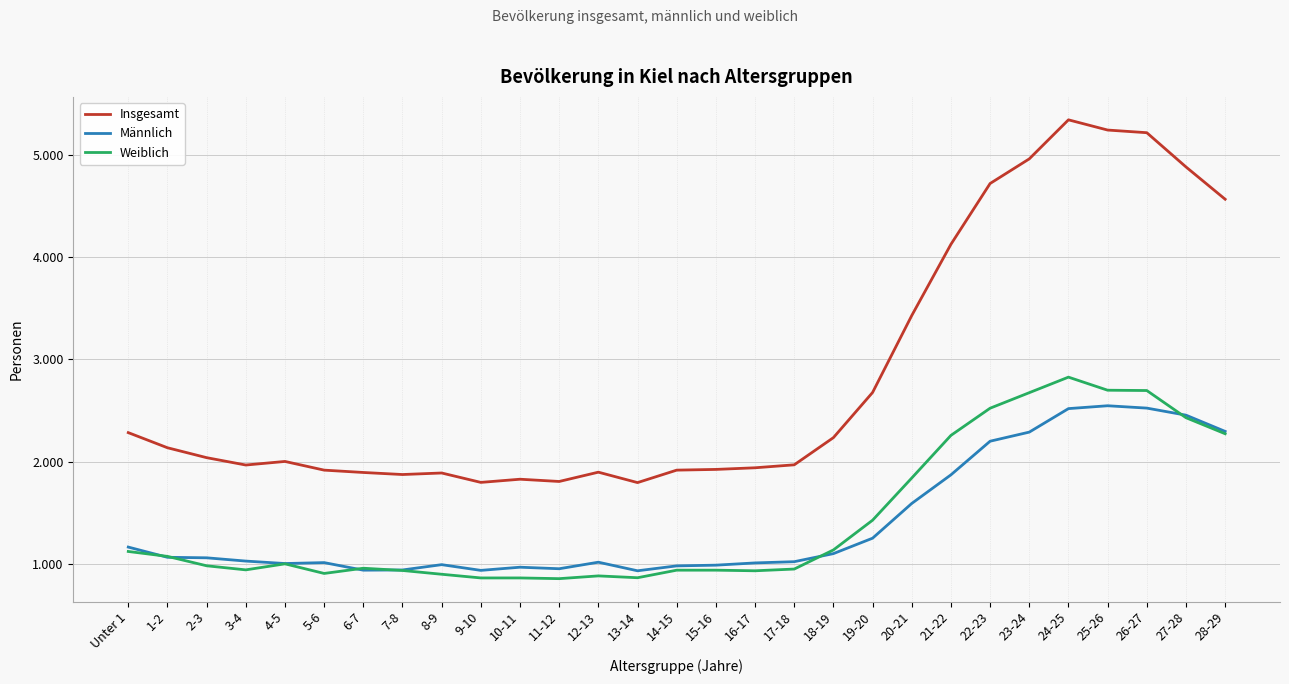

Where do Weiblich and Männlich first cross each other?

Unter 1 and 1-2